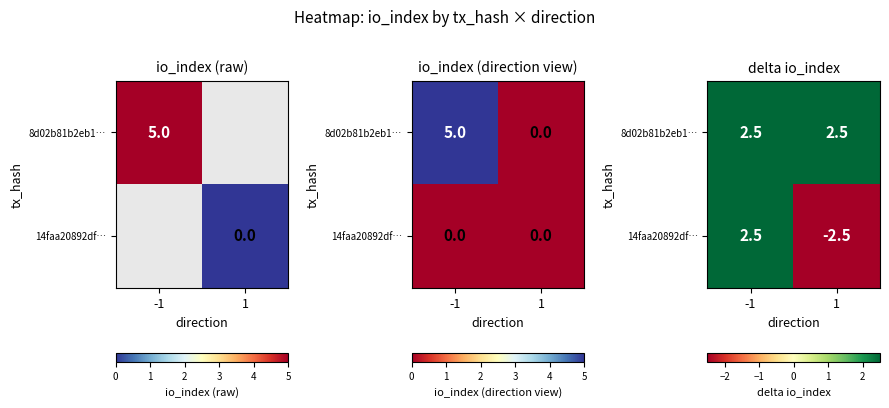

The value of 8d02b81b2eb1… at 1 is 0.9. True or false?

False